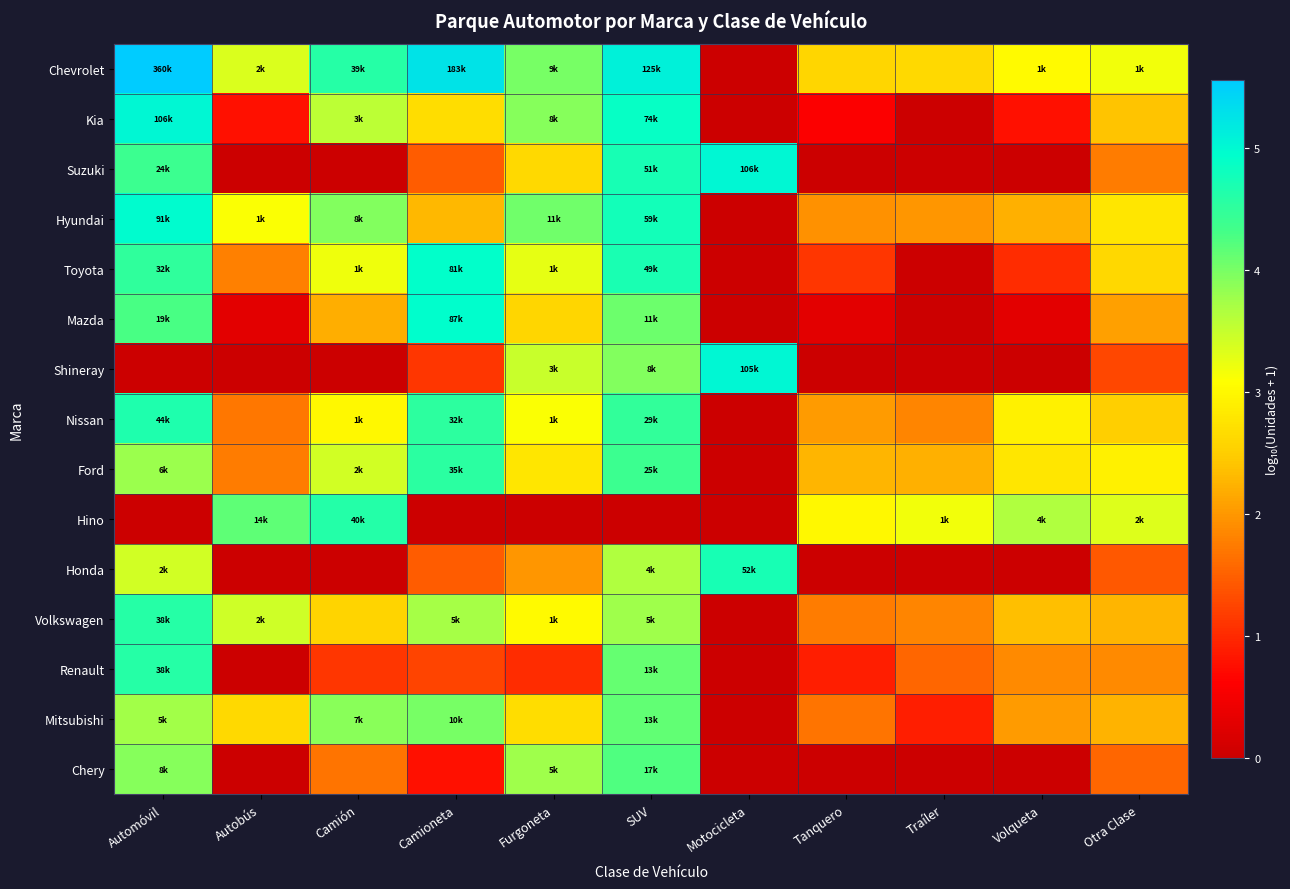

What is the total value across all series at Otra Clase?

34.2